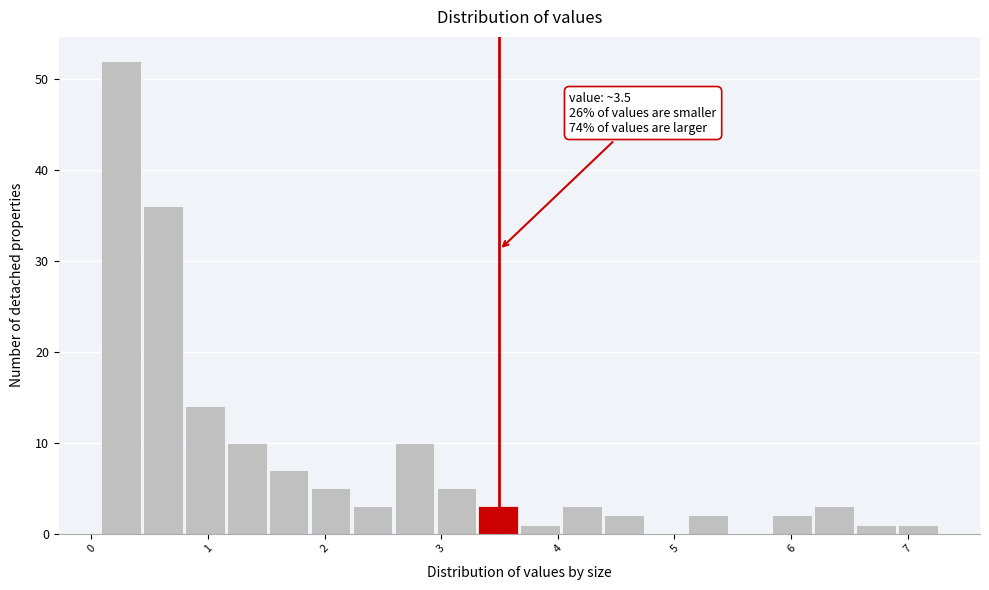

Read against the x-axis, roughly where is the centre of the tallest bar?

0.3